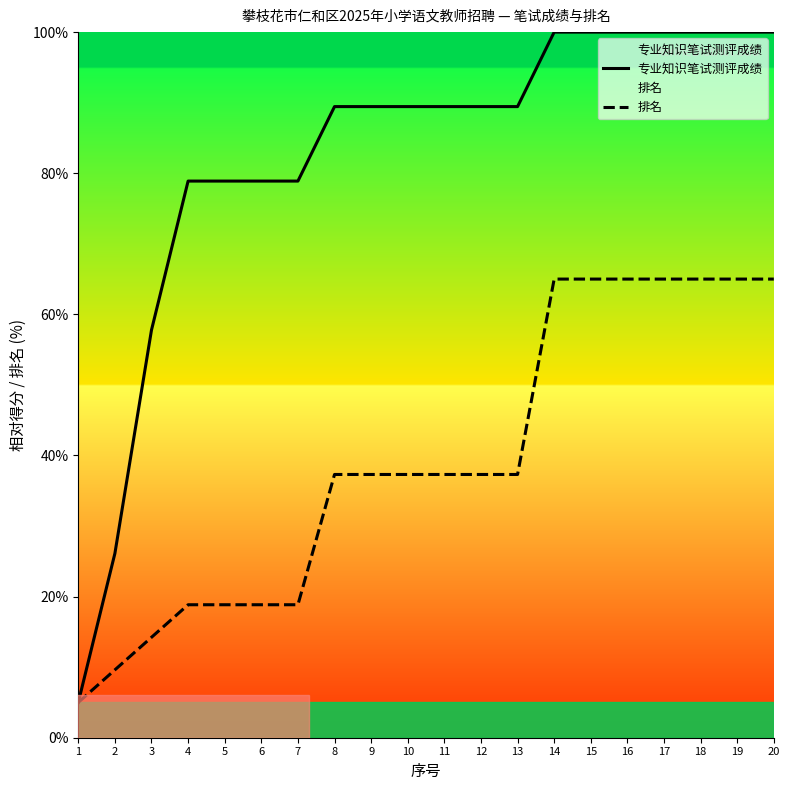

At which label does 专业知识笔试测评成绩 first exceed 89?

8